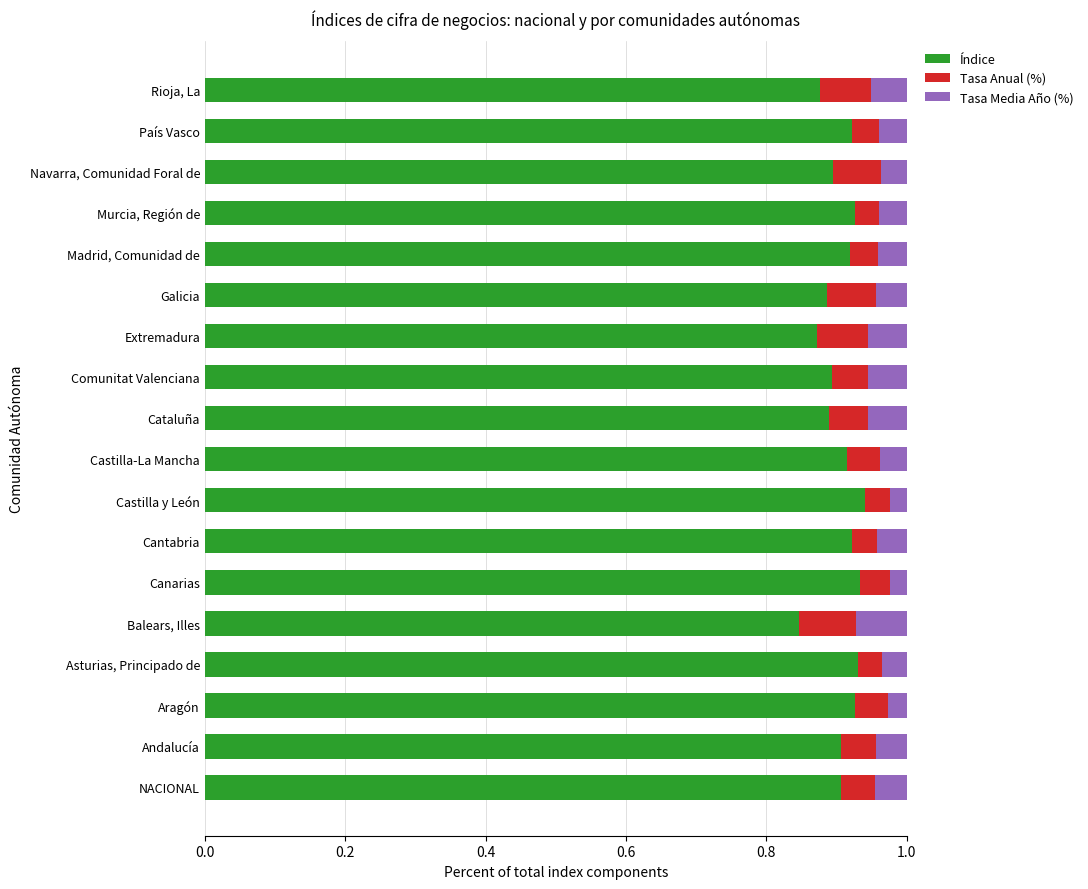

What is the sum of all Índice values?

16.3